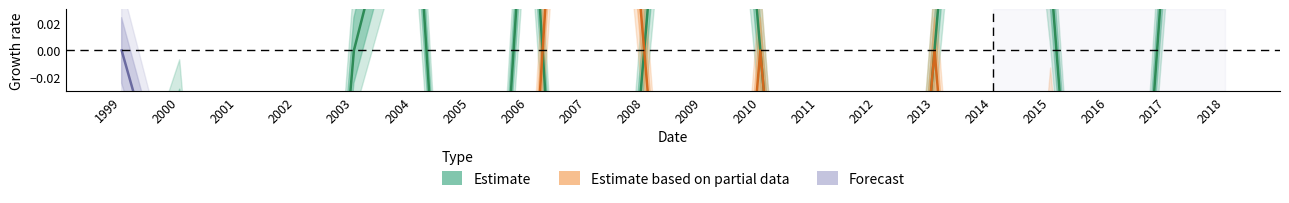

Reading left to right, extract all data points from this chart.

Estimate: 1999=-0.2	2000=-0.0	2001=-0.5	2002=-0.5	2003=0.0	2004=0.2	2005=-0.5	2006=0.2	2007=-0.5	2008=0.0	2009=0.5	2010=0.0	2011=-0.5	2012=-0.5	2013=0.0	2014=0.5	2015=0.1	2016=-0.5	2017=0.1	2018=0.5
Estimate based on partial data: 1999=-0.3	2000=-0.3	2001=-0.5	2002=-0.5	2003=-0.2	2004=-0.5	2005=-0.5	2006=-0.2	2007=0.5	2008=0.0	2009=-0.5	2010=0.0	2011=-0.5	2012=-0.5	2013=0.0	2014=-0.5	2015=-0.1	2016=-0.5	2017=-0.1	2018=-0.5
Forecast: 1999=0.0	2000=-0.2	2001=-0.5	2002=-0.5	2003=-0.2	2004=-0.2	2005=-0.5	2006=-0.5	2007=-0.5	2008=-0.5	2009=-0.5	2010=-0.5	2011=-0.5	2012=-0.5	2013=-0.5	2014=-0.5	2015=-0.5	2016=-0.5	2017=-0.5	2018=-0.5